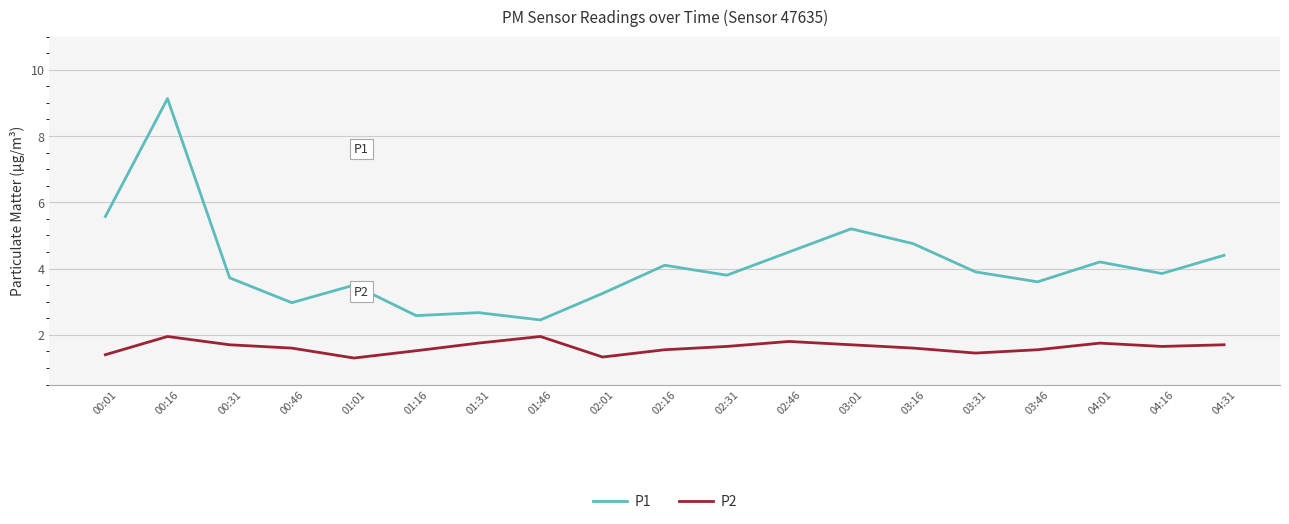

What is the greatest value displayed?

9.1